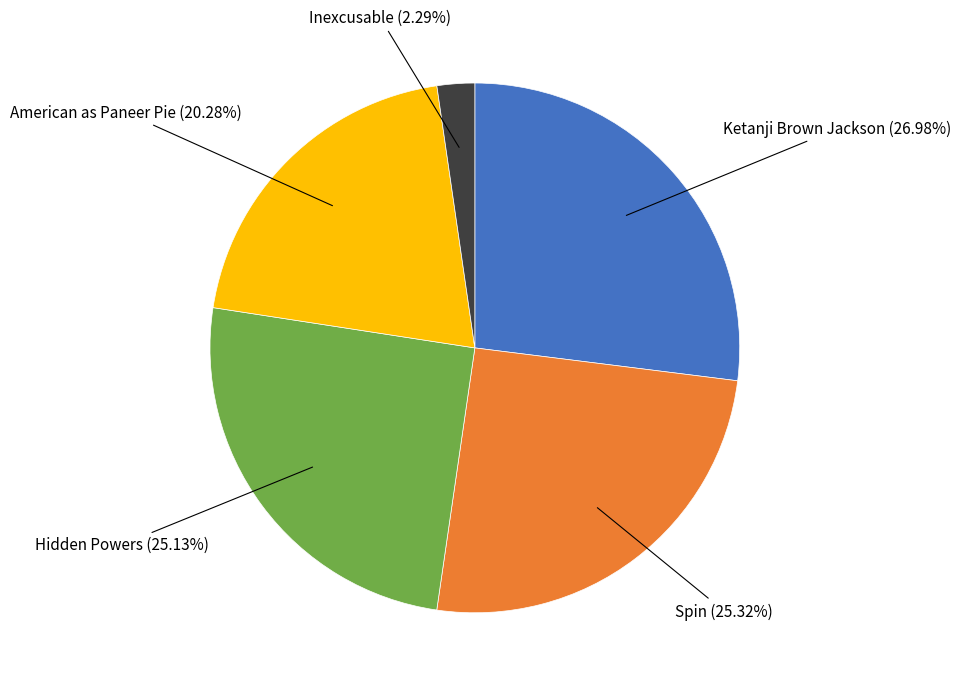

Is there a majority slice in this chart?

No